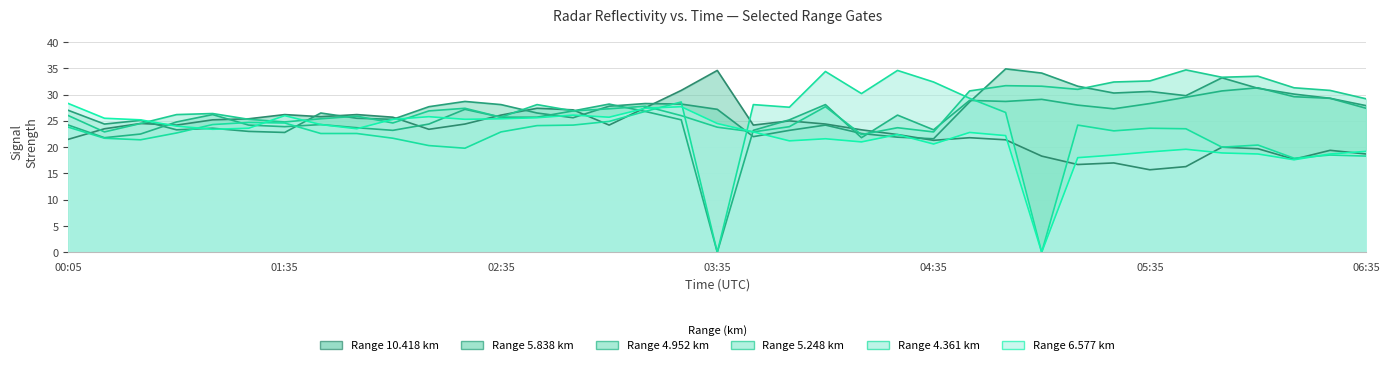

True or false: 10.418 has more than 2 points higher than both neighbors.

True